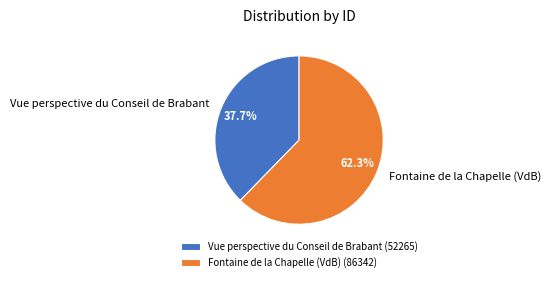

Which has a higher value, Vue perspective du Conseil de Brabant or Fontaine de la Chapelle (VdB)?

Fontaine de la Chapelle (VdB)